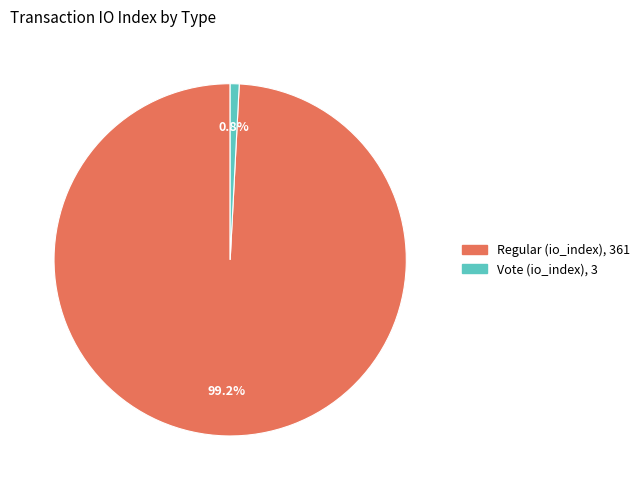

Count the number of slices in the pie.

2